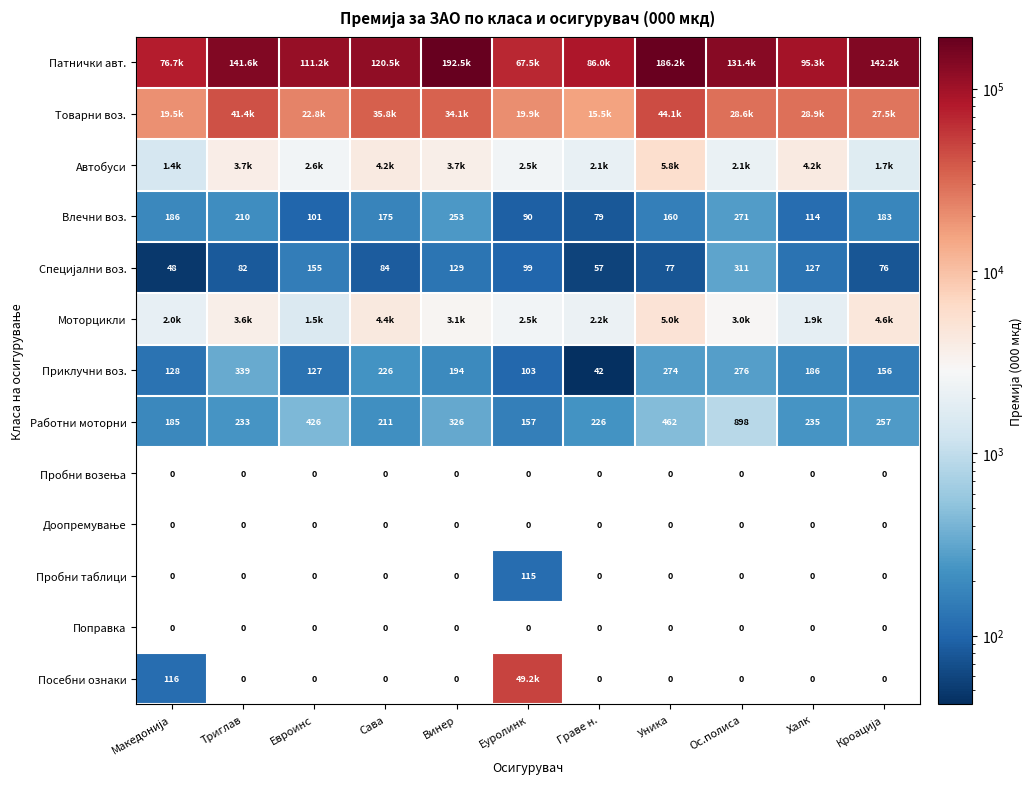

What is the sum of the Приклучни воз. values at Уника and Ос.полиса?

550